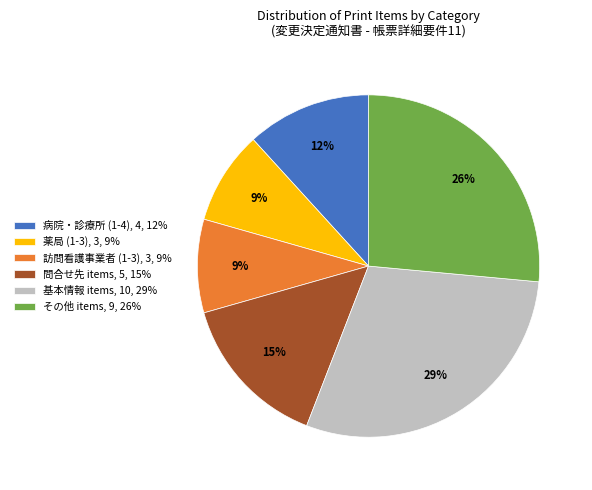

Is it true that 基本情報 items, 10, 29% is 21% of the pie?

False